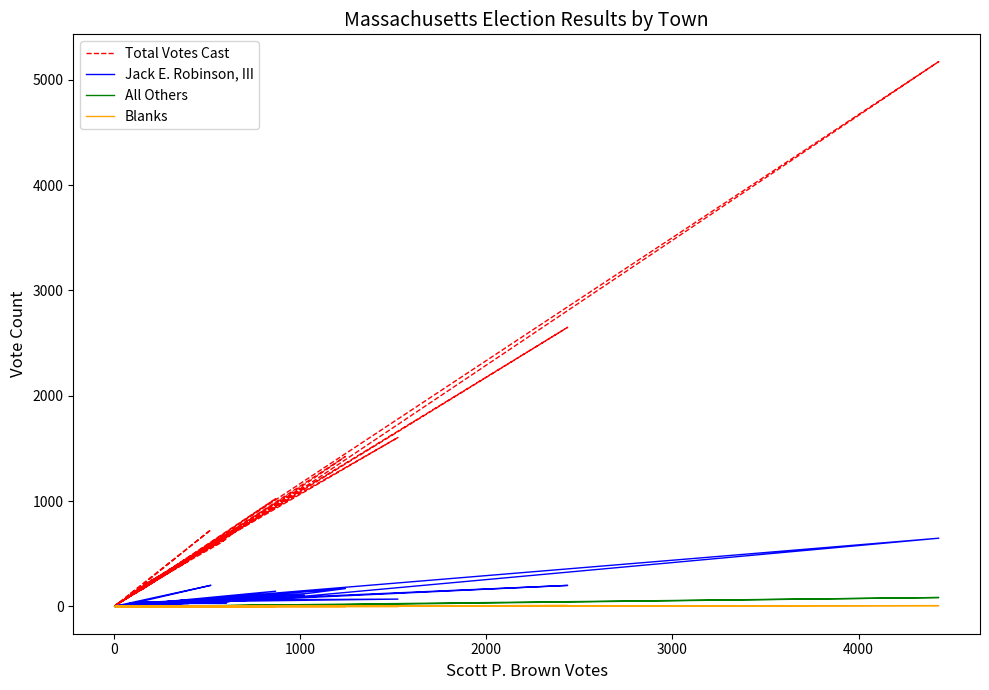

What is the average value of the Blanks series?

1